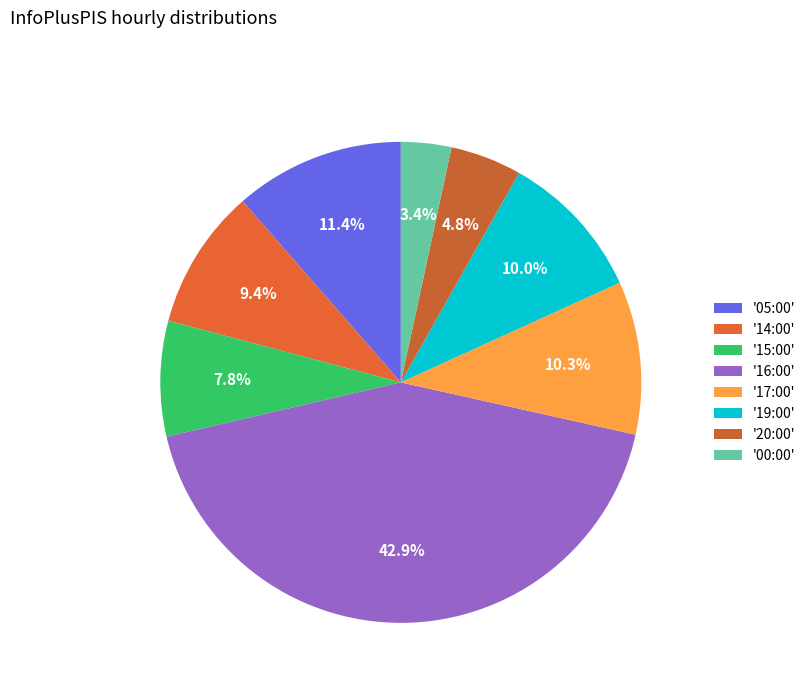

Rank the categories by value from lowest to highest.

00:00, 20:00, 15:00, 14:00, 19:00, 17:00, 05:00, 16:00